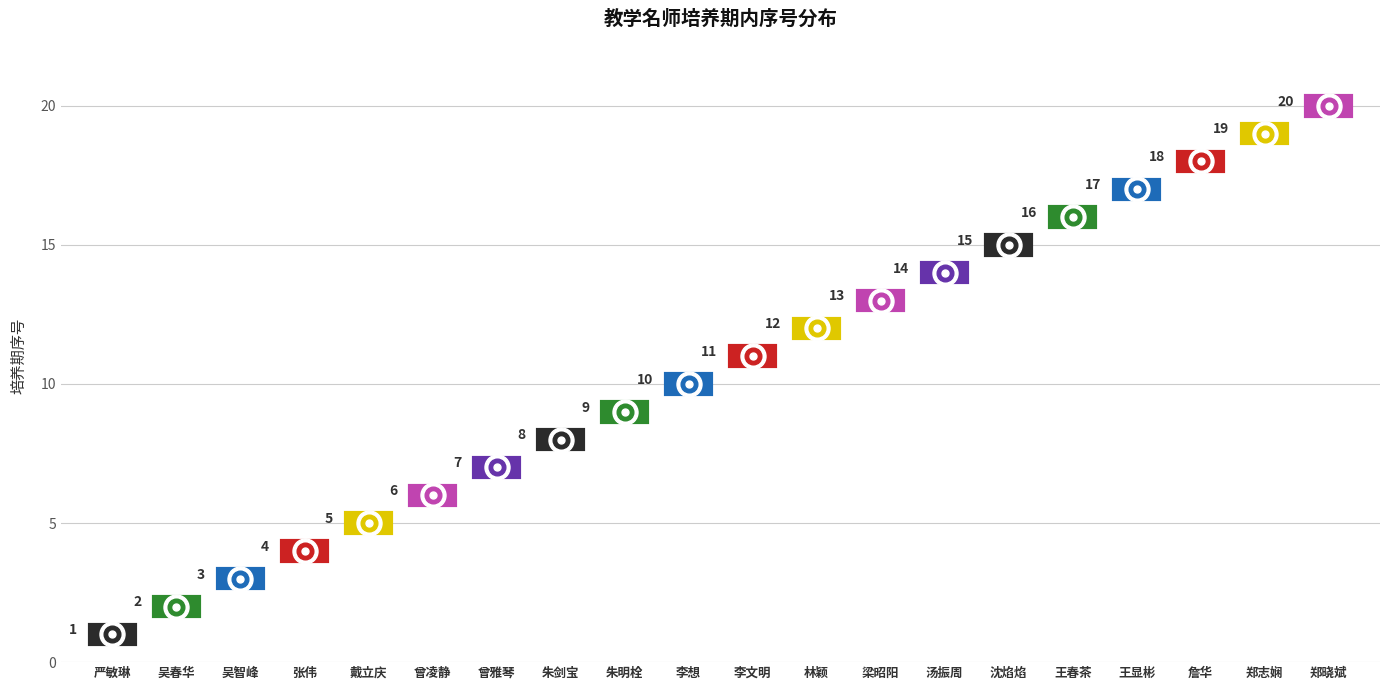

What is the average value?

10